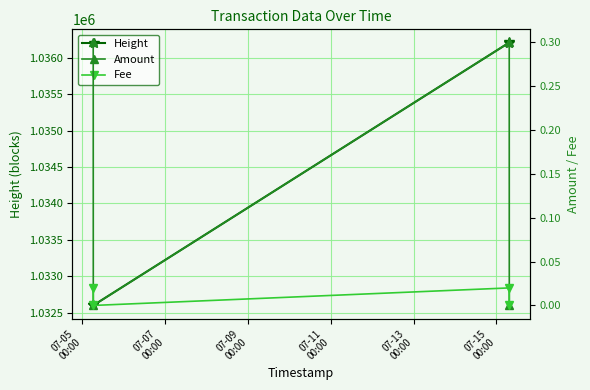

Which series has the widest spread of values?

Height